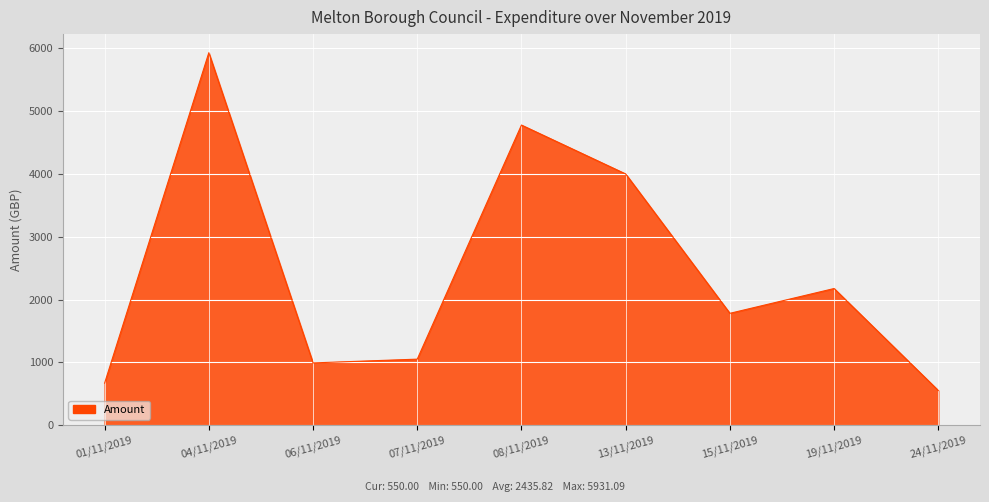

What is the change in value from 04/11/2019 to 24/11/2019?

-5381.1